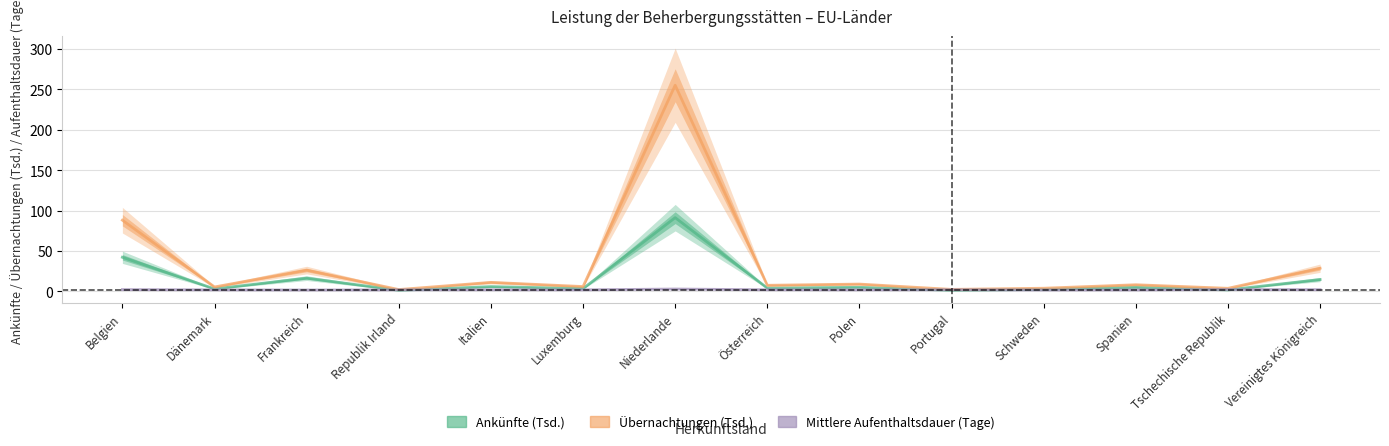

What is the sum of all Mittlere Aufenthaltsdauer (Tage) values?

26.9